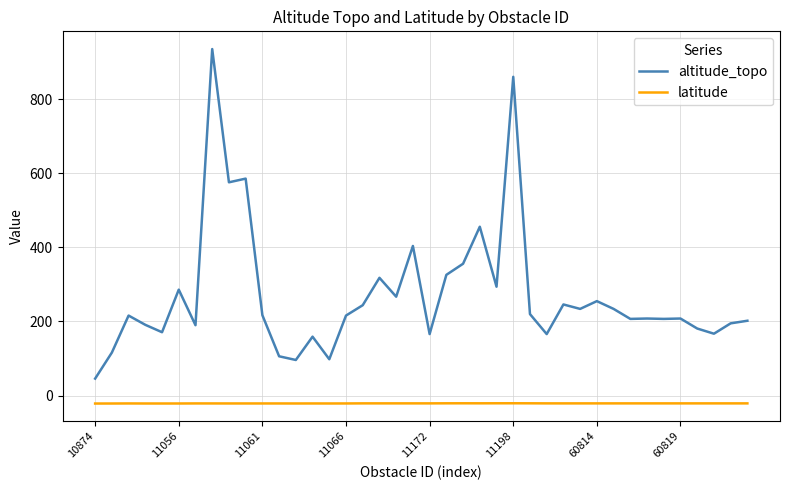

What is the smallest value displayed?

-21.6